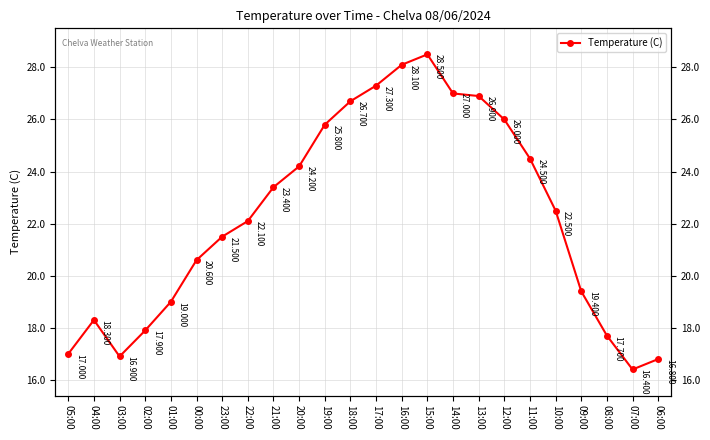

How many data points are less than 22?

11